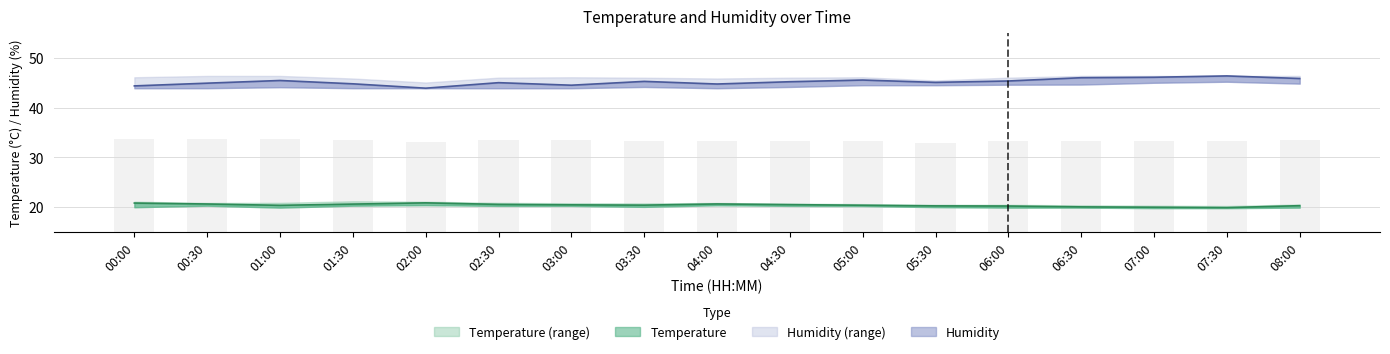

The humidity series shows 46.4 at 07:30. True or false?

True